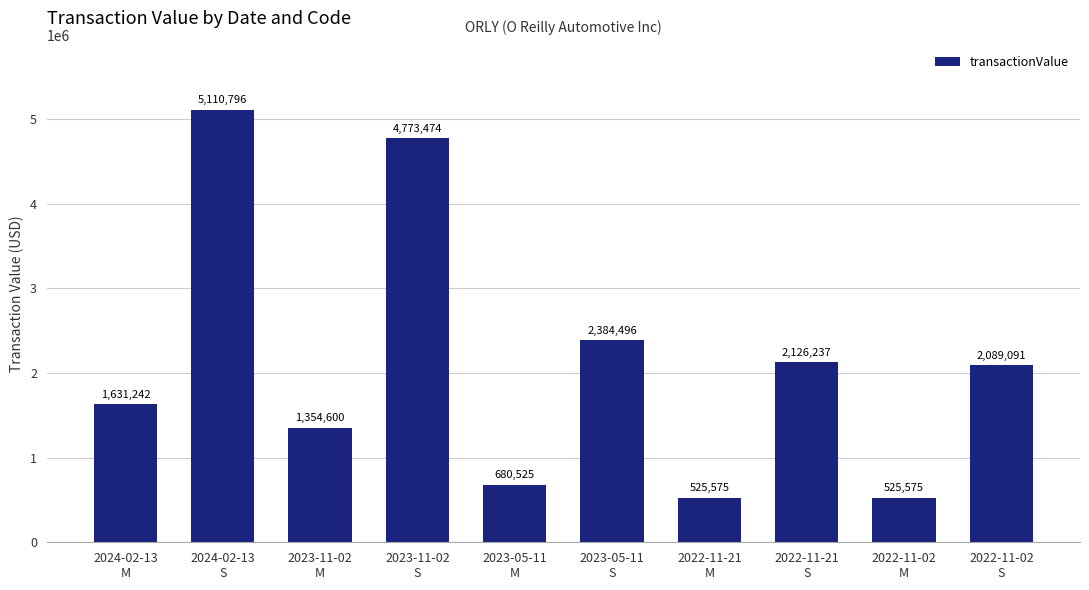

Which label corresponds to the largest value in the chart?

2024-02-13
S